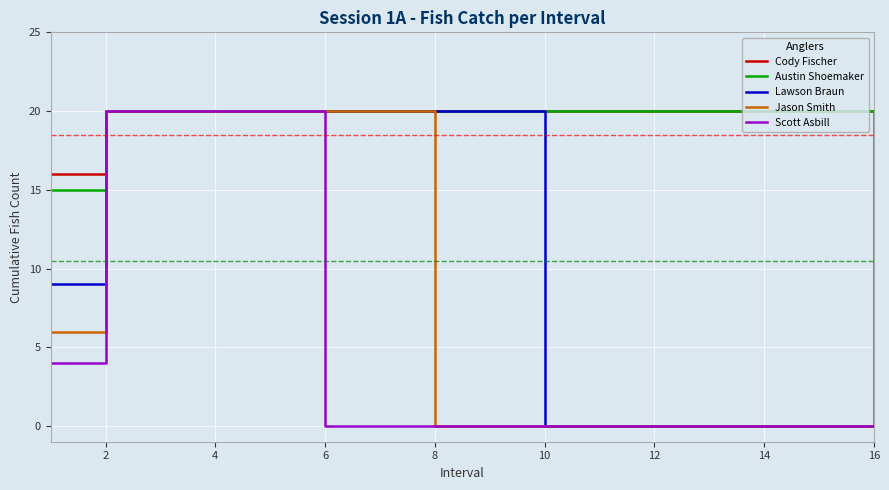

How many categories are shown in the chart?

16